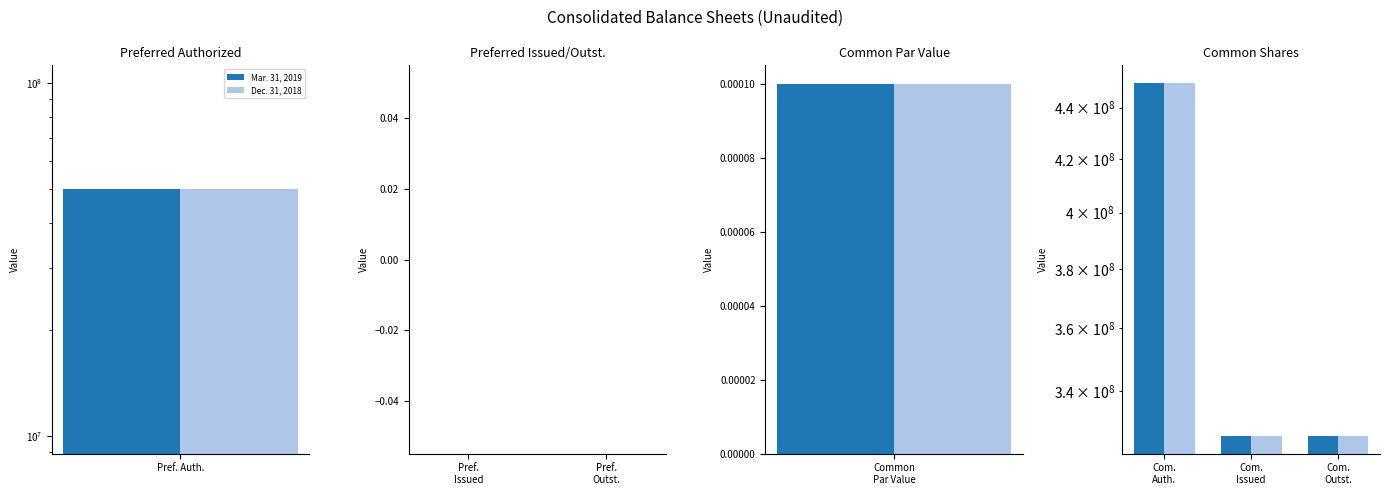

The value of Mar. 31, 2019 at Com. Outst. is 326428583. True or false?

True